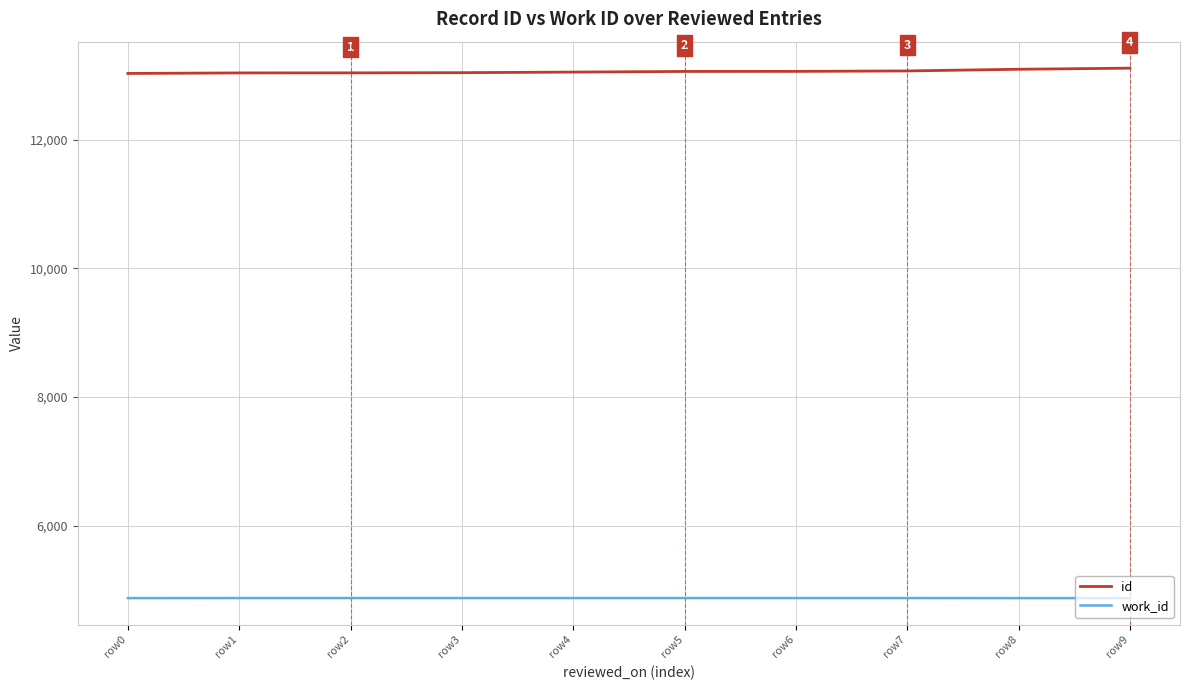

What is the total value across all series at row9?

17989